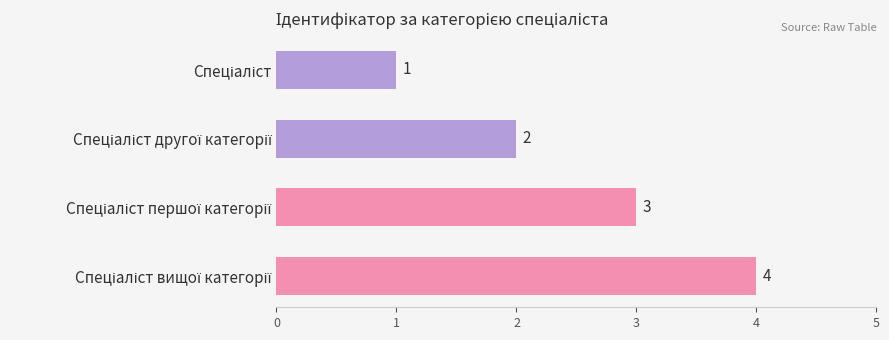

What is the value of the 4th bar from the top?

4